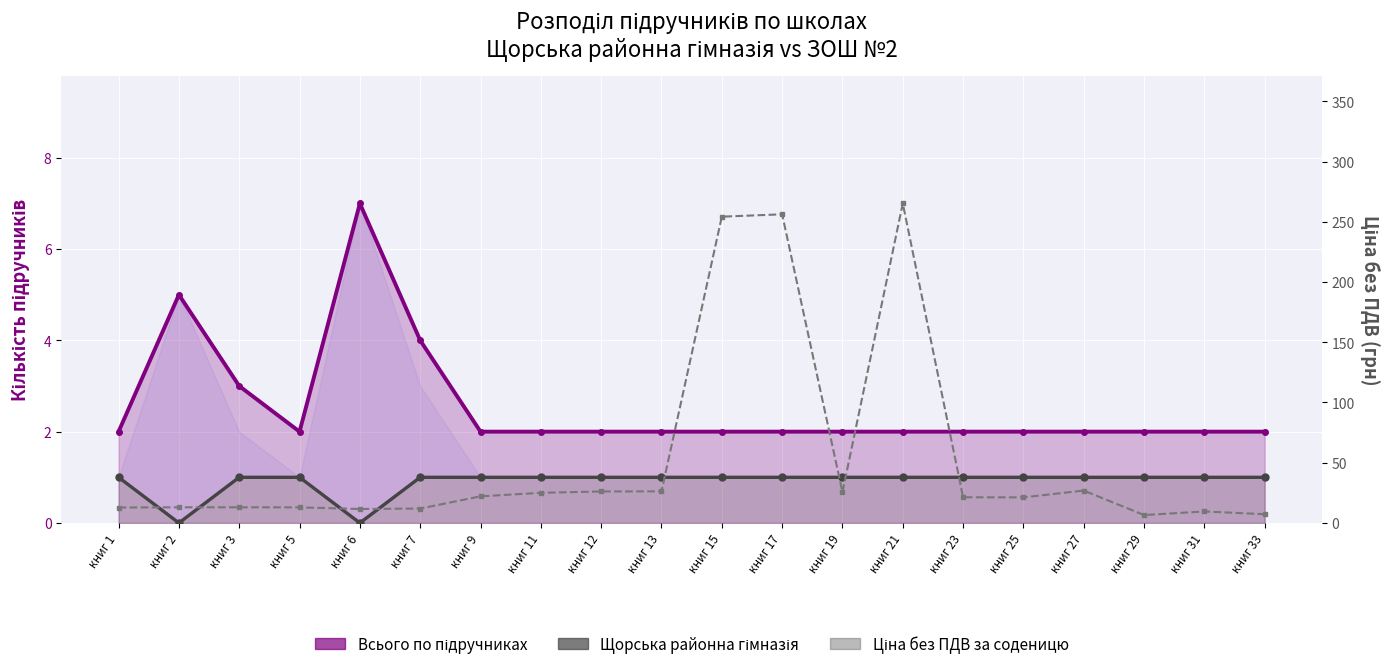

Reading right to left, what are all the values shown in this chart?

Всього по підручниках: 2.0	2.0	2.0	2.0	2.0	2.0	2.0	2.0	2.0	2.0	2.0	2.0	2.0	2.0	4.0	7.0	2.0	3.0	5.0	2.0
Щорська районна гімназія: 1.0	1.0	1.0	1.0	1.0	1.0	1.0	1.0	1.0	1.0	1.0	1.0	1.0	1.0	1.0	0.0	1.0	1.0	0.0	1.0
Ціна без ПДВ за соденицю: 7.2	9.5	6.5	26.9	21.2	21.3	265.2	25.6	256.2	254.2	26.2	26.1	25.0	22.1	11.9	11.6	12.9	13.0	13.0	12.8